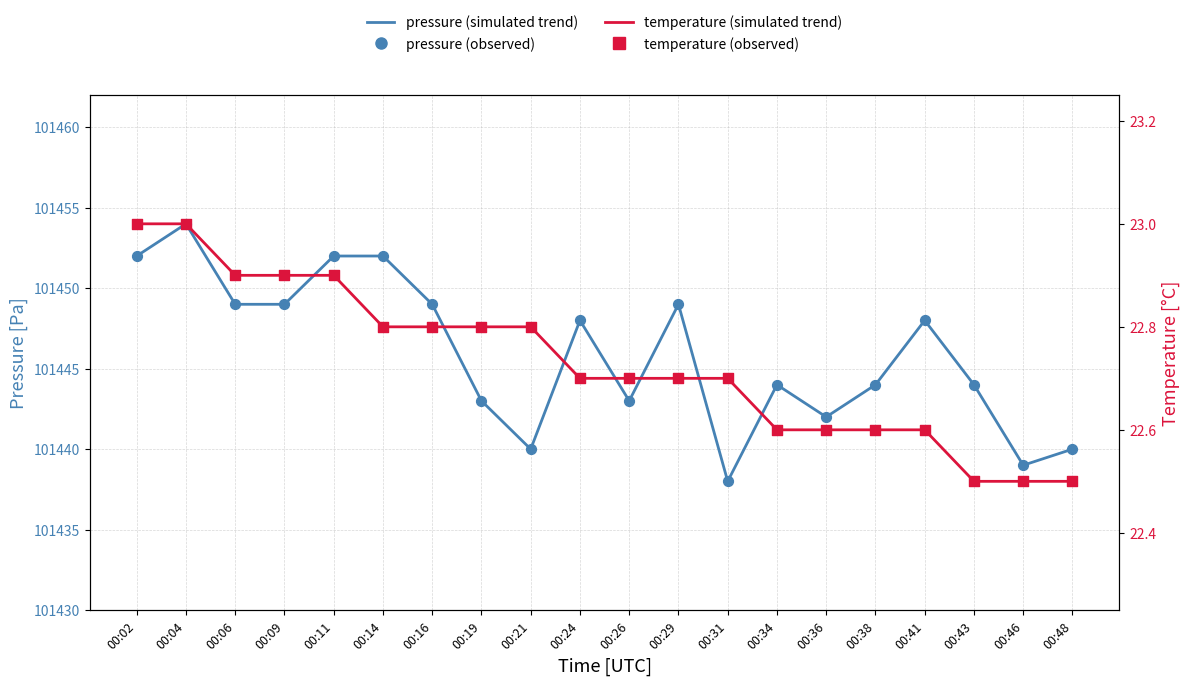

At which category is the sum across all series the highest?

00:04